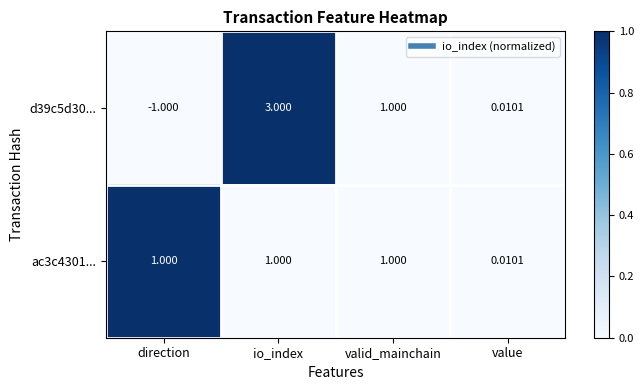

Where is d39c5d30... nearest to the value 1?

valid_mainchain